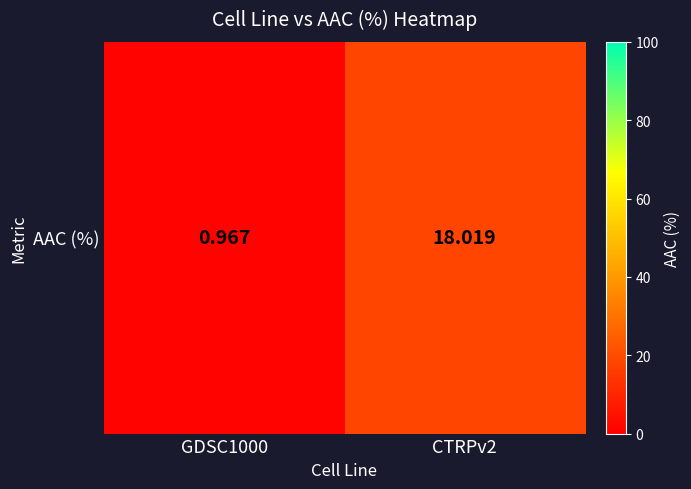

The chart shows a value of 0.4 at GDSC1000. True or false?

False